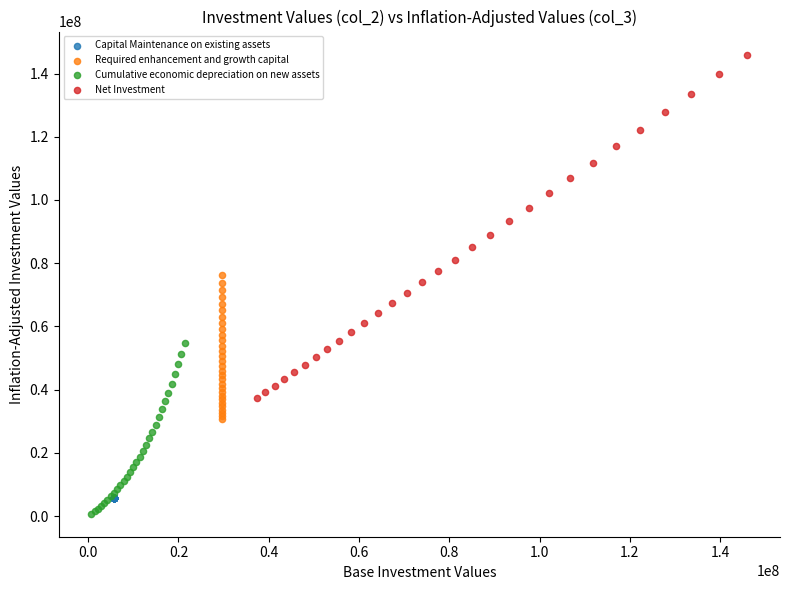

Which series reaches the maximum Y coordinate?

Net Investment